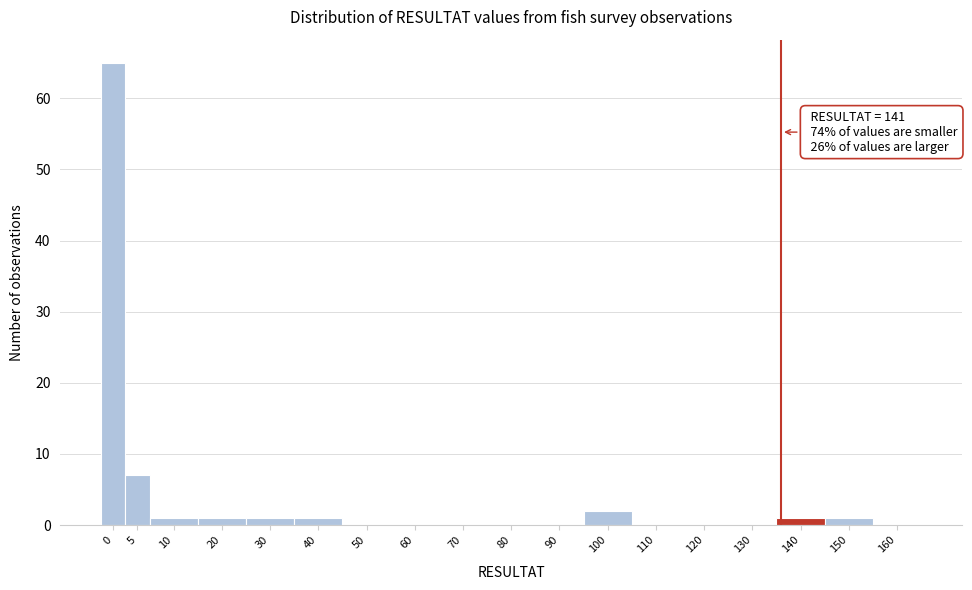

Reading right to left, what are all the values shown in this chart?

160=0	150=1	140=1	130=0	120=0	110=0	100=2	90=0	80=0	70=0	60=0	50=0	40=1	30=1	20=1	10=1	5=7	0=65